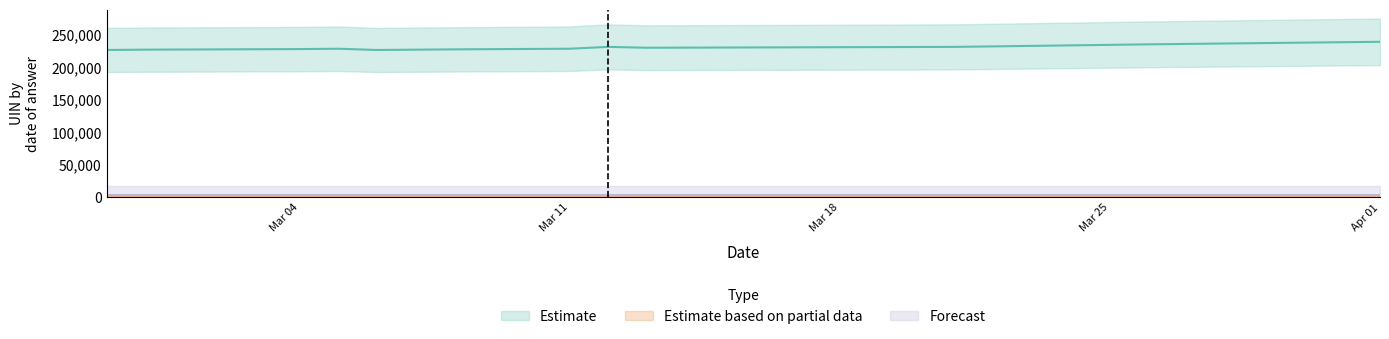

Which series has the largest range (max minus min)?

Estimate